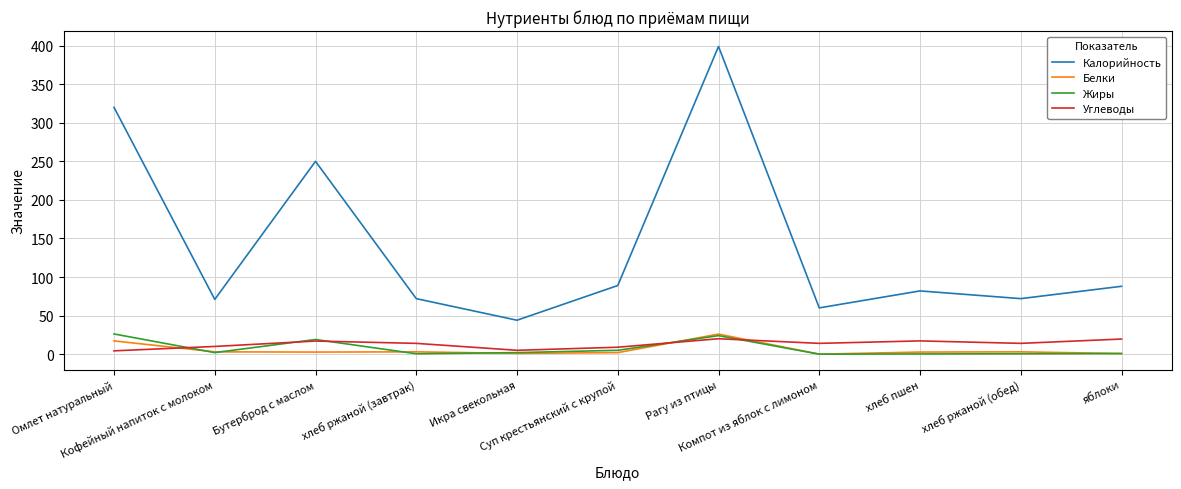

At how many categories does at least one series exceed 156?

3